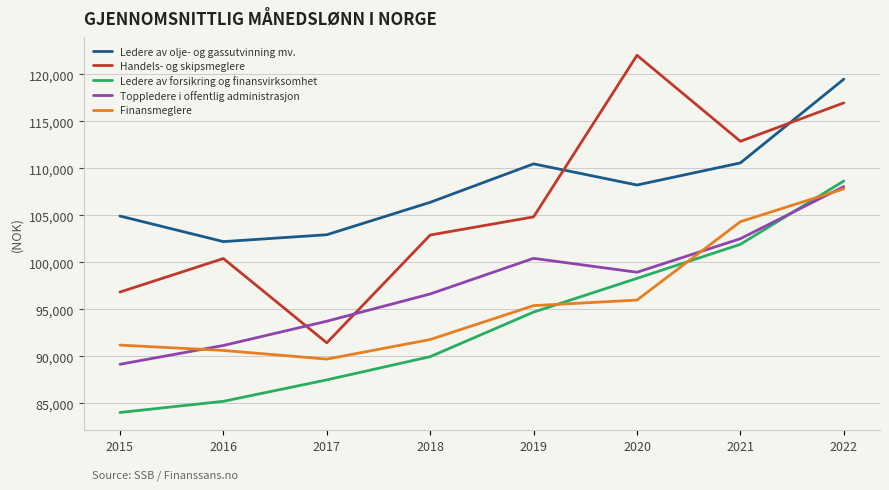

Is it true that Toppledere i offentlig administrasjon equals 100430 at 2019?

True